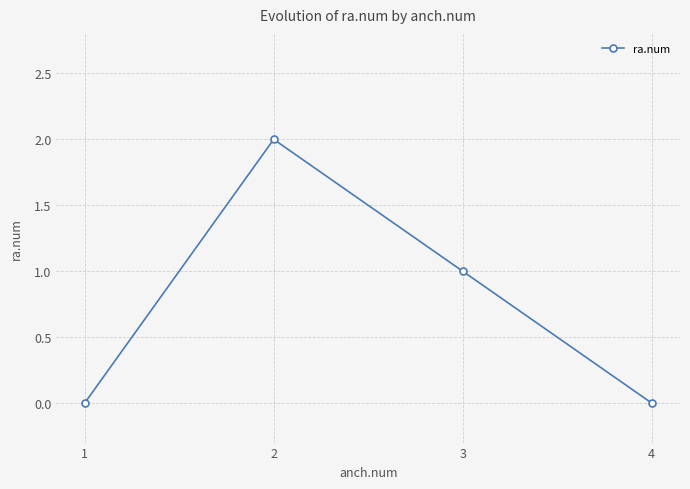

The value at 2 is 2. True or false?

True